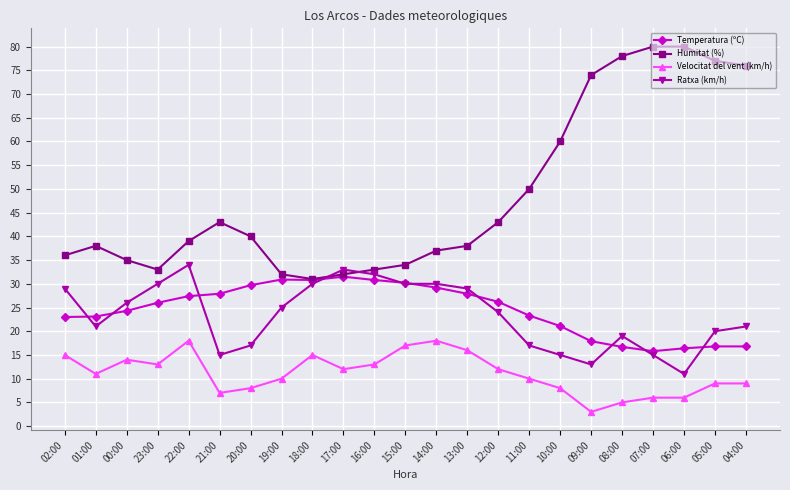

What is the label of the 13th point from the right?

16:00